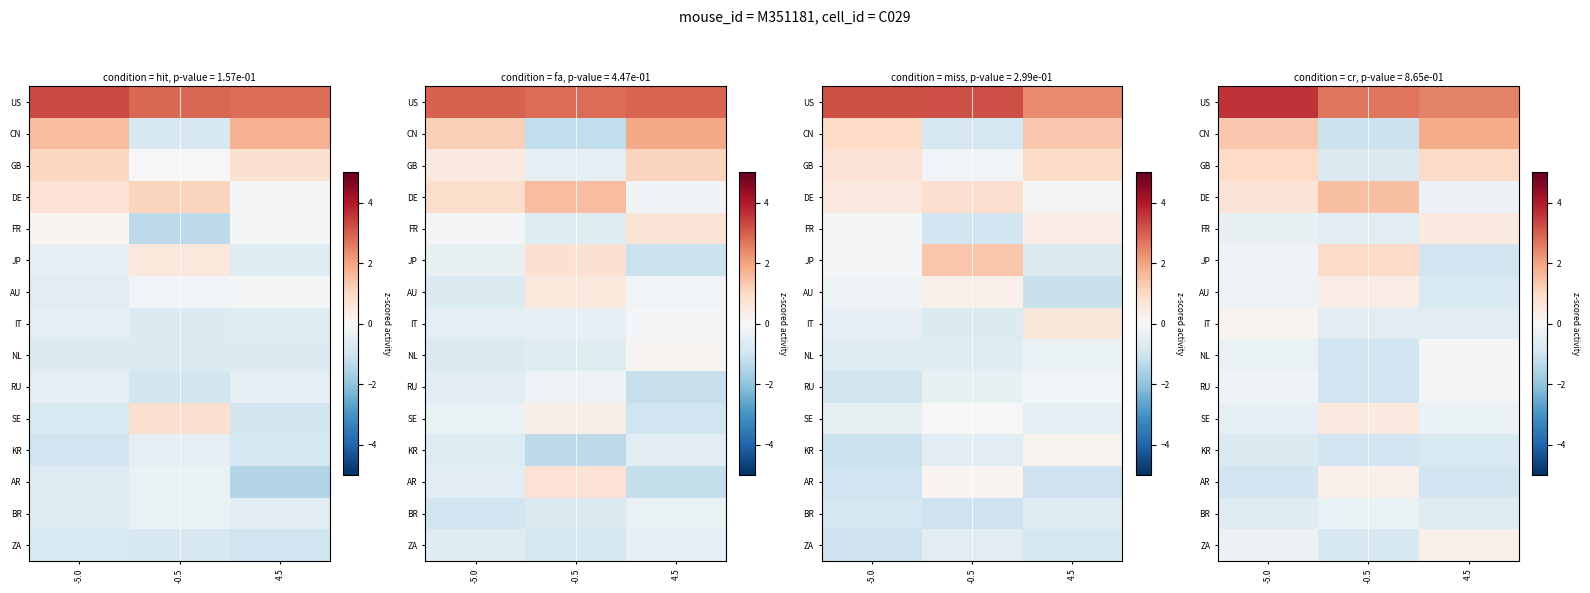

What value does the AR series have at 4.5?

-0.9